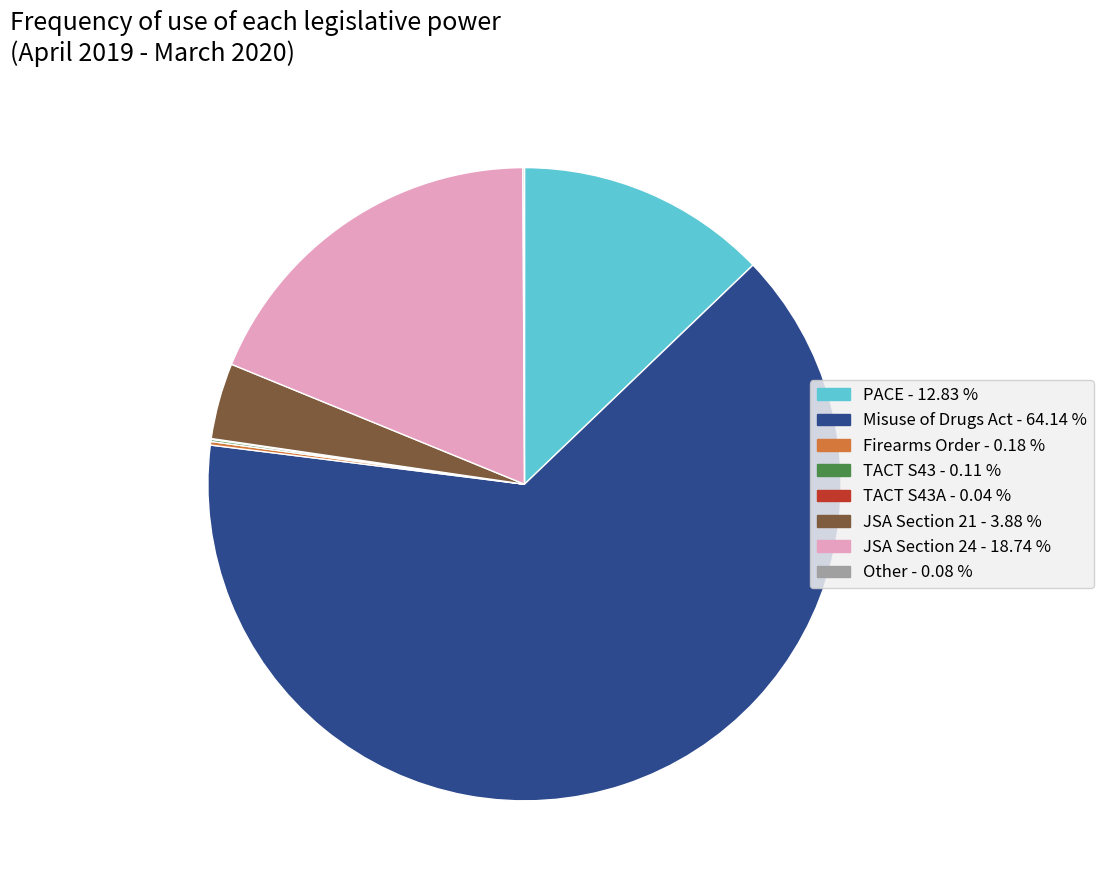

Which category has the biggest portion of the pie?

Misuse of Drugs Act